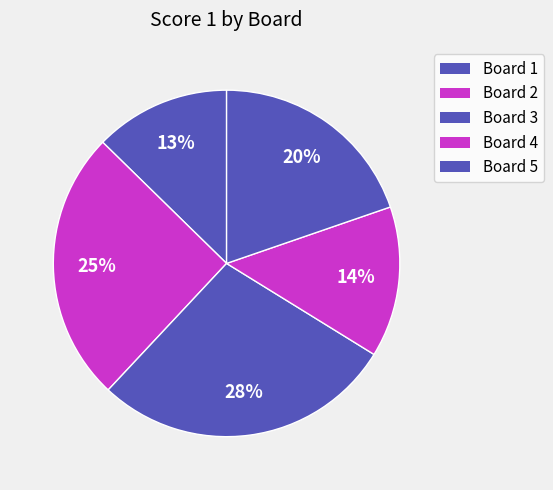

What is the ratio of the value at Board 4 to the value at Board 3?

0.5